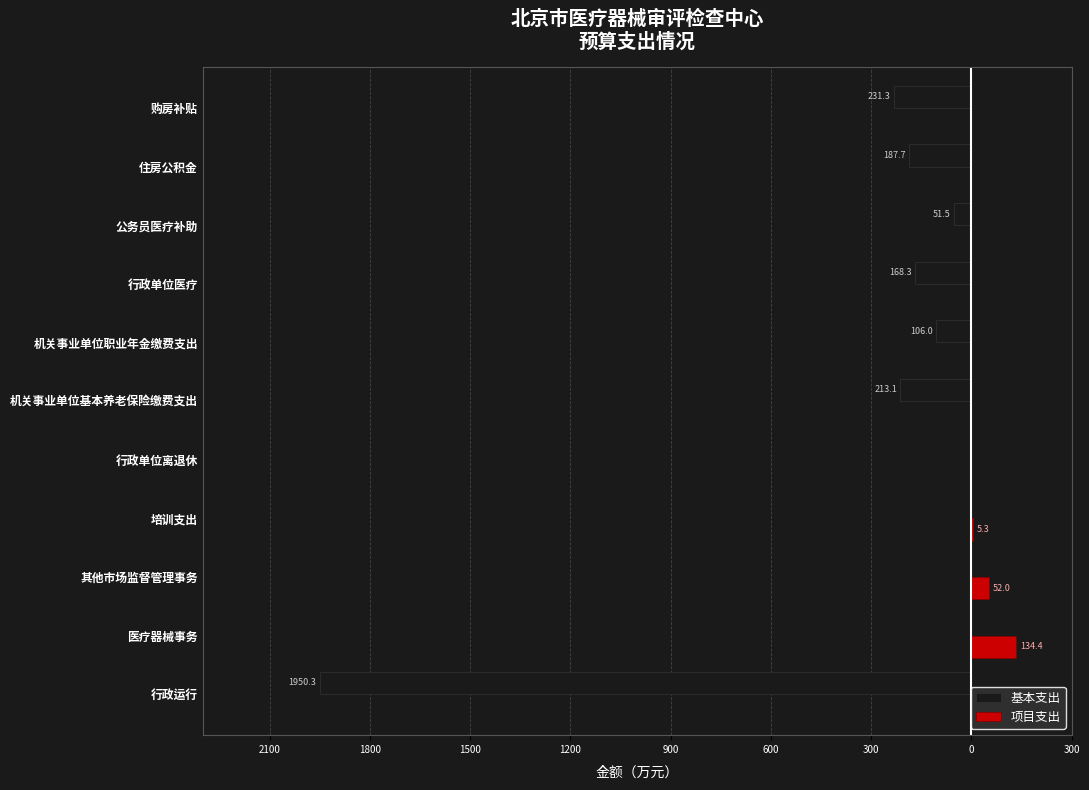

What is the minimum value for 基本支出?

-1950.3